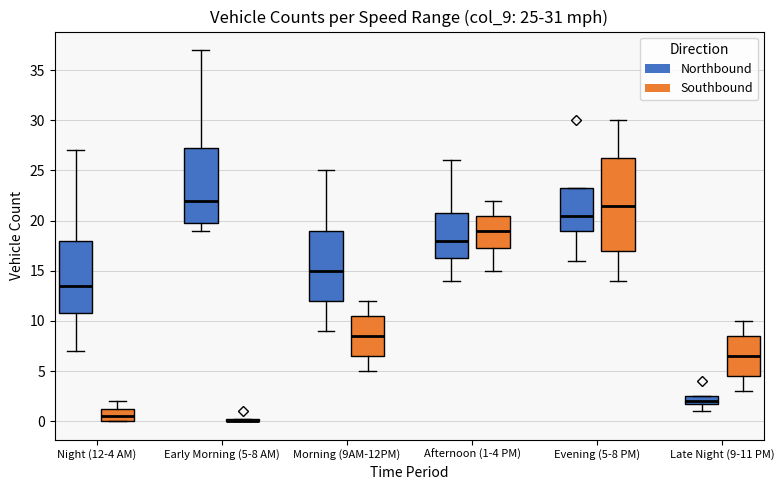

Comparing the boxes themselves (not the whiskers), which one is the tallest?

Evening (5-8 PM) (Southbound)